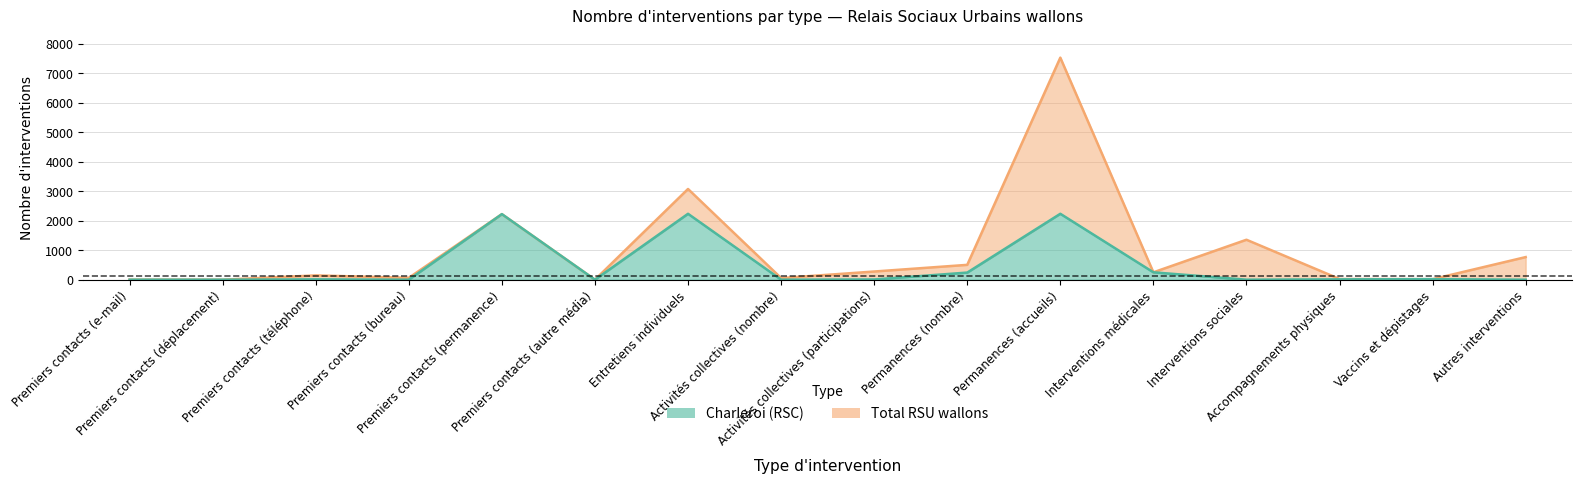

What is the greatest value displayed?

7527